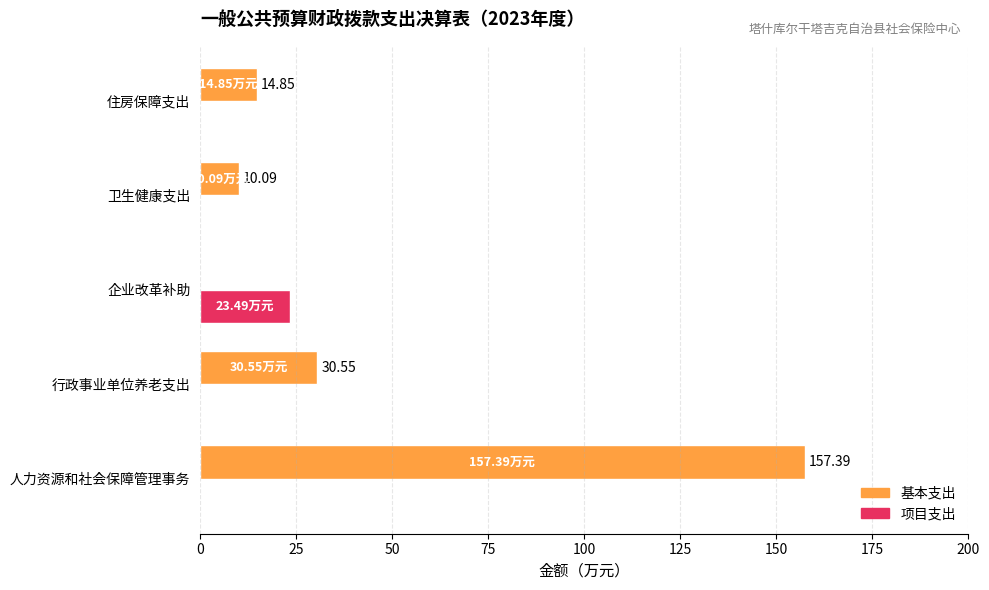

Count the number of categories in the chart.

5